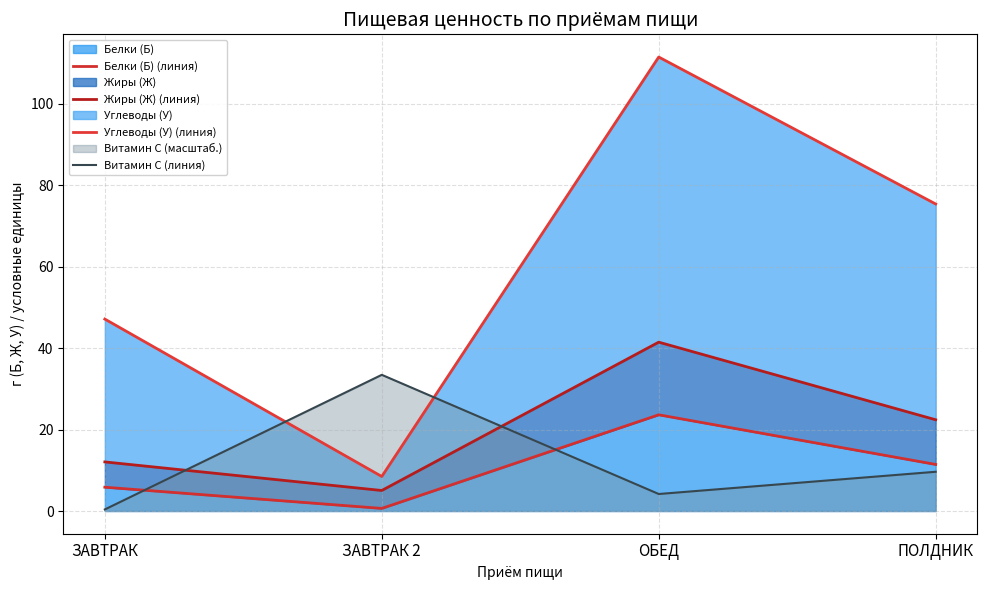

At how many categories does at least one series exceed 103?

1